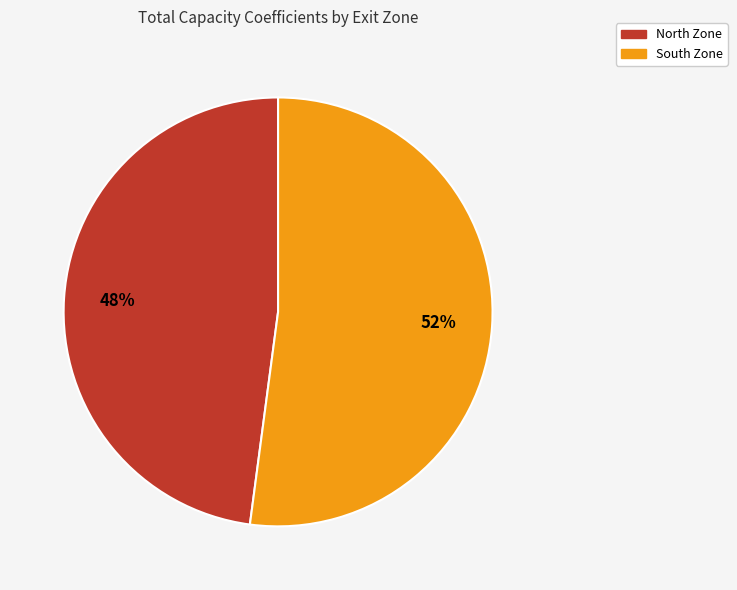

To the nearest percent, what is the average slice percentage?

50%